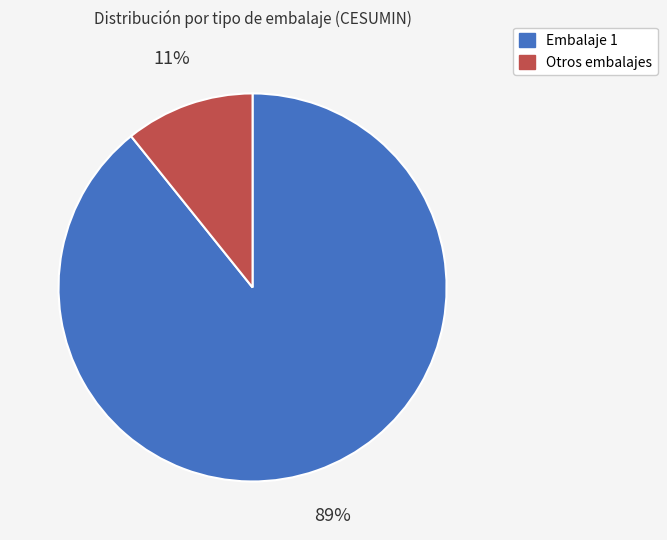

Do Otros embalajes and Embalaje 1 together represent more than half of the pie?

Yes